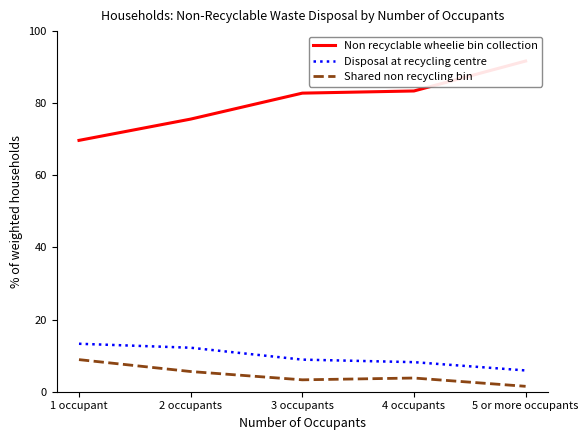

What is the approximate value of Disposal at recycling centre at 1 occupant?

13.3